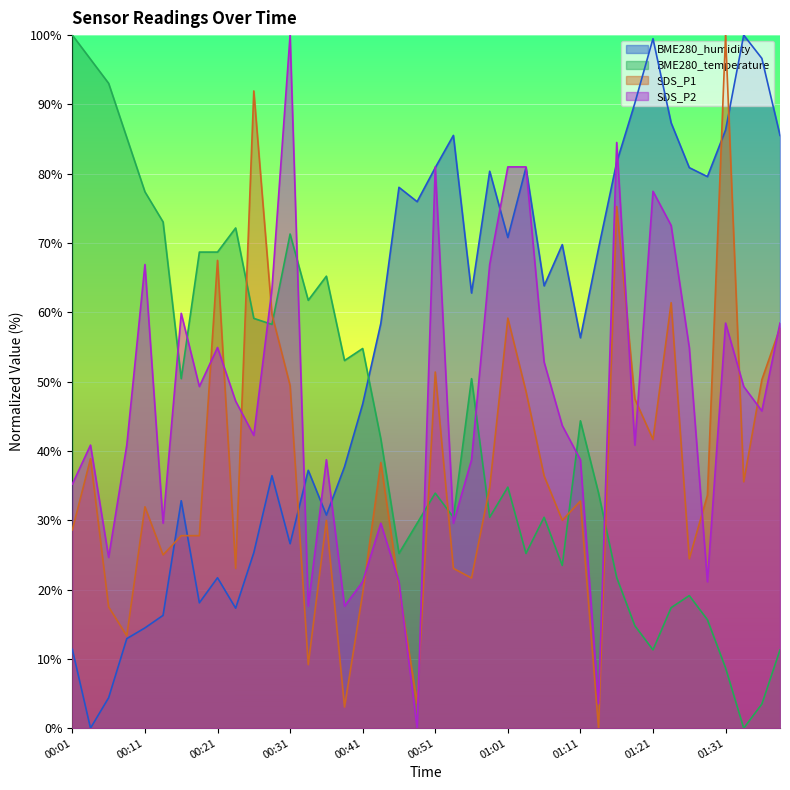

True or false: SDS_P2 has a value of 29.6 at 00:13.

True